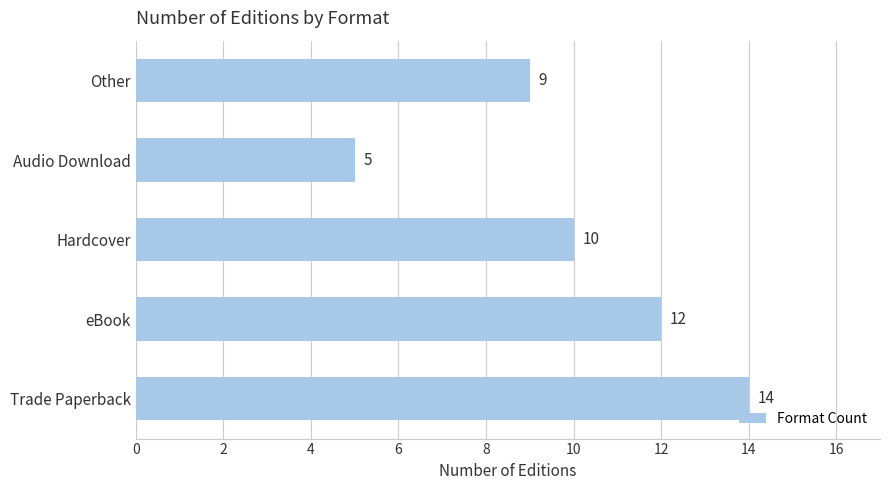

How many series are shown in this chart?

1